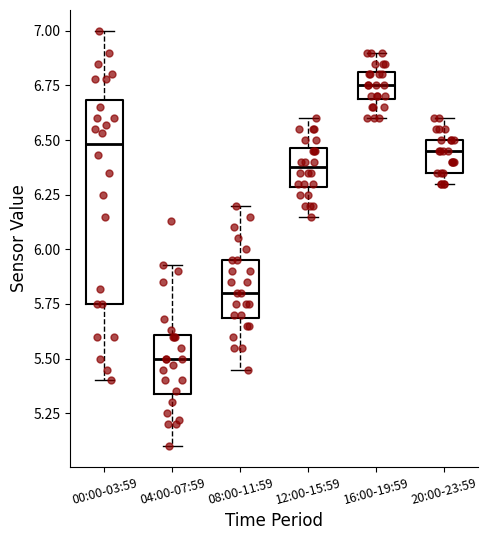

Reading left to right, read every box against the y-axis: the position of its median line, the range the box covers, and the ends of its whiskers. The values are not printed on the chart, so give them approximately, as read against the axis.

00:00-03:59: median 6.50, box 5.75 to 6.70, whiskers 5.40 to 7.00
04:00-07:59: median 5.50, box 5.35 to 5.60, whiskers 5.10 to 5.95
08:00-11:59: median 5.80, box 5.70 to 5.95, whiskers 5.45 to 6.20
12:00-15:59: median 6.40, box 6.30 to 6.45, whiskers 6.15 to 6.60
16:00-19:59: median 6.75, box 6.70 to 6.80, whiskers 6.60 to 6.90
20:00-23:59: median 6.45, box 6.35 to 6.50, whiskers 6.30 to 6.60